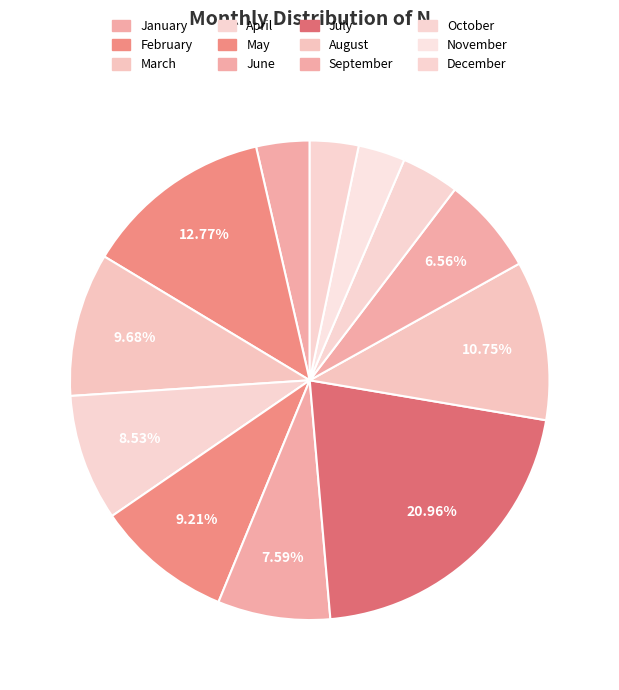

What percentage is NOT represented by September?

93.4%